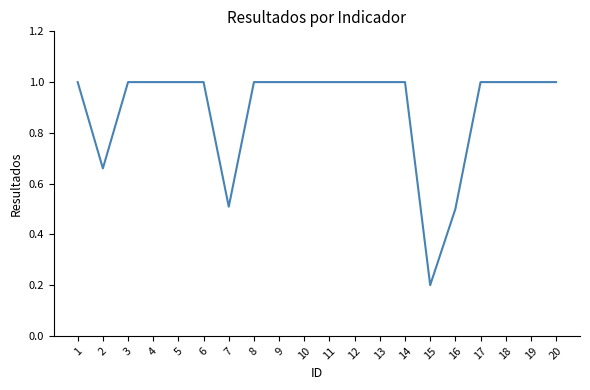

What is the change in value from 2 to 10?

+0.3